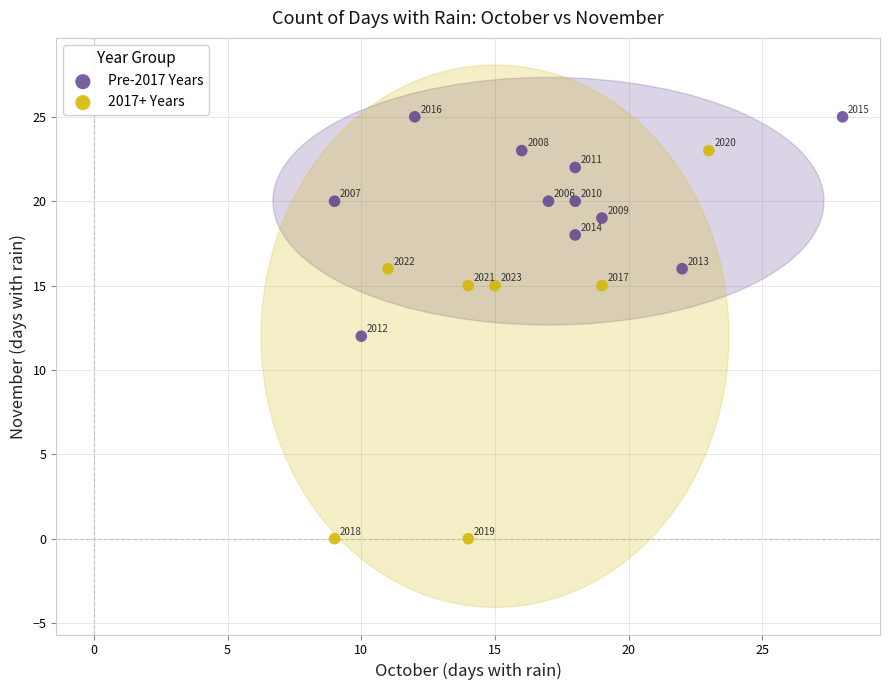

What are all the series names shown in the legend?

Pre-2017 Years, 2017+ Years